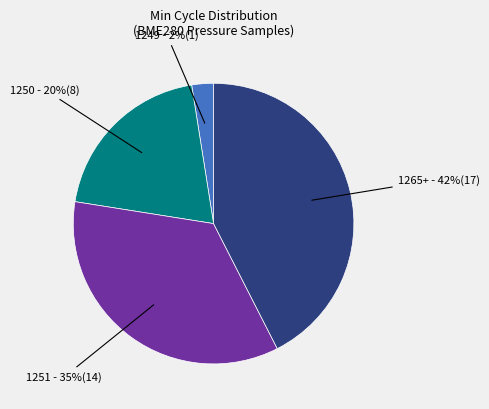

To the nearest percent, what is the difference between the largest and smallest slice percentages?

40%